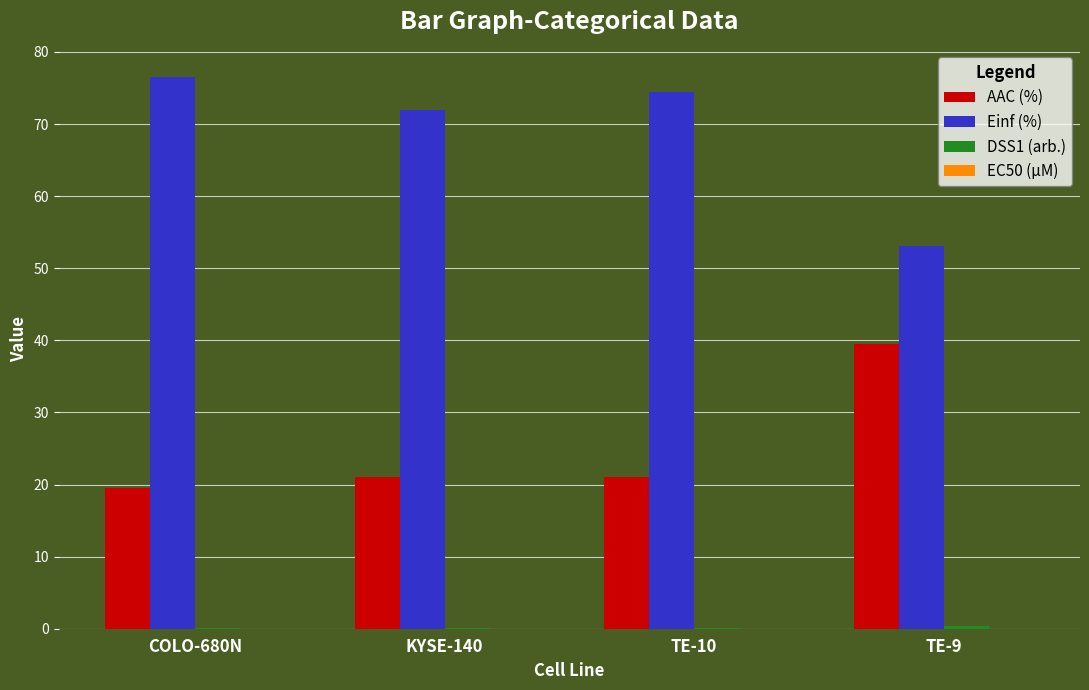

What is the maximum value for Einf (%)?

76.5